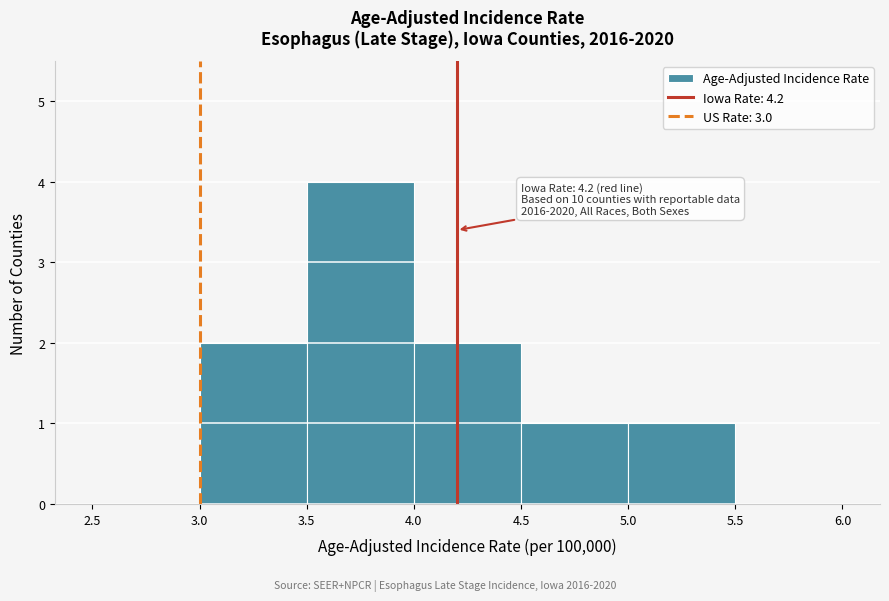

Over which range of the x-axis is the bar tallest?

3.5 to 4.0